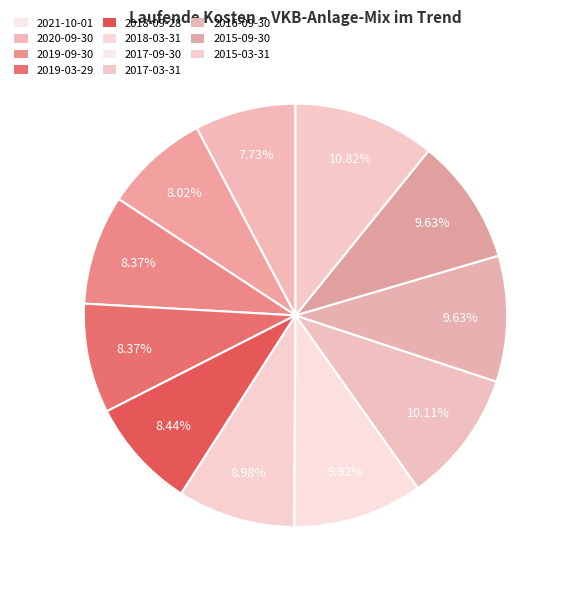

What is the ratio of the value at 2015-09-30 to the value at 2015-03-31?

0.9